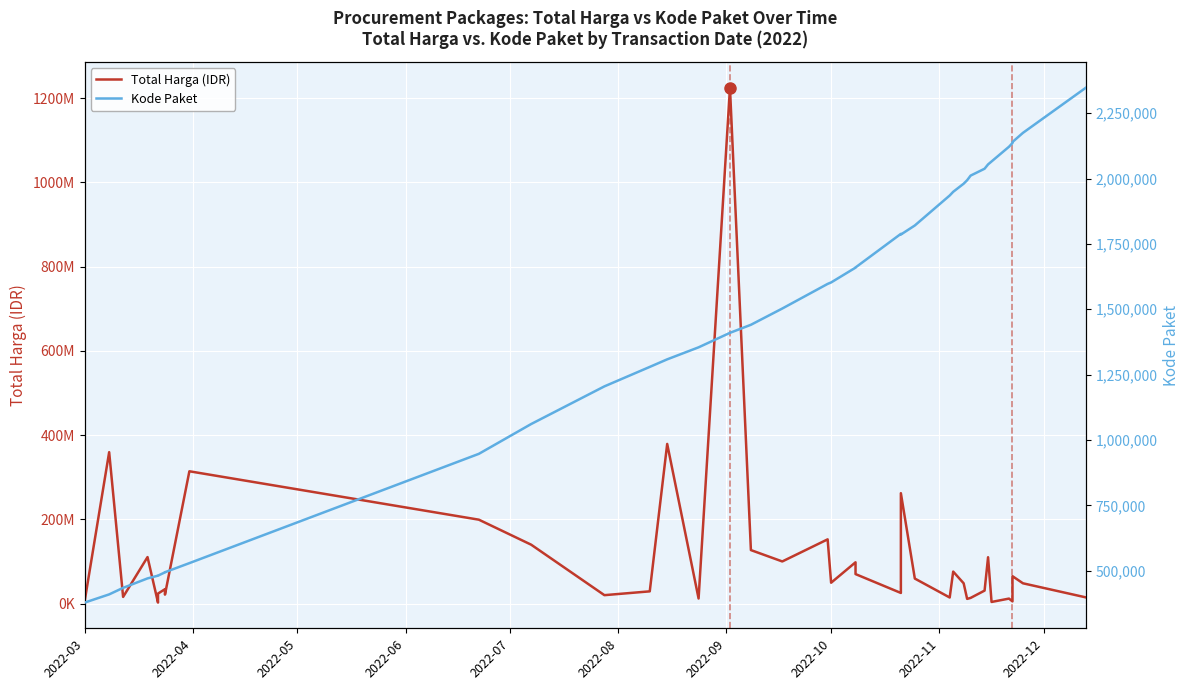

The value of Total Harga (IDR) at 2022-04 is 544349775. True or false?

False